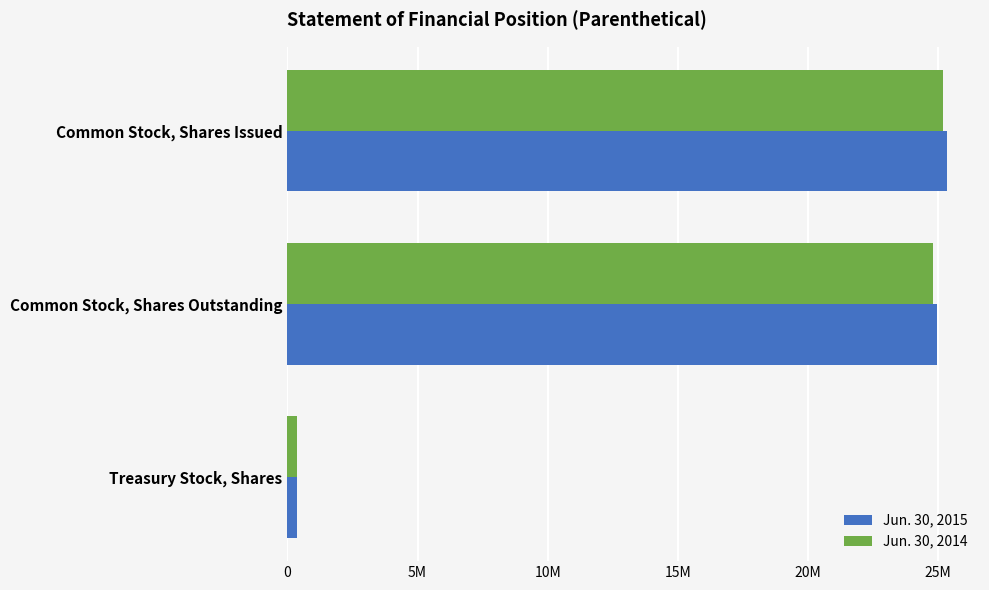

At which category does the chart reach its minimum across all series?

Treasury Stock, Shares